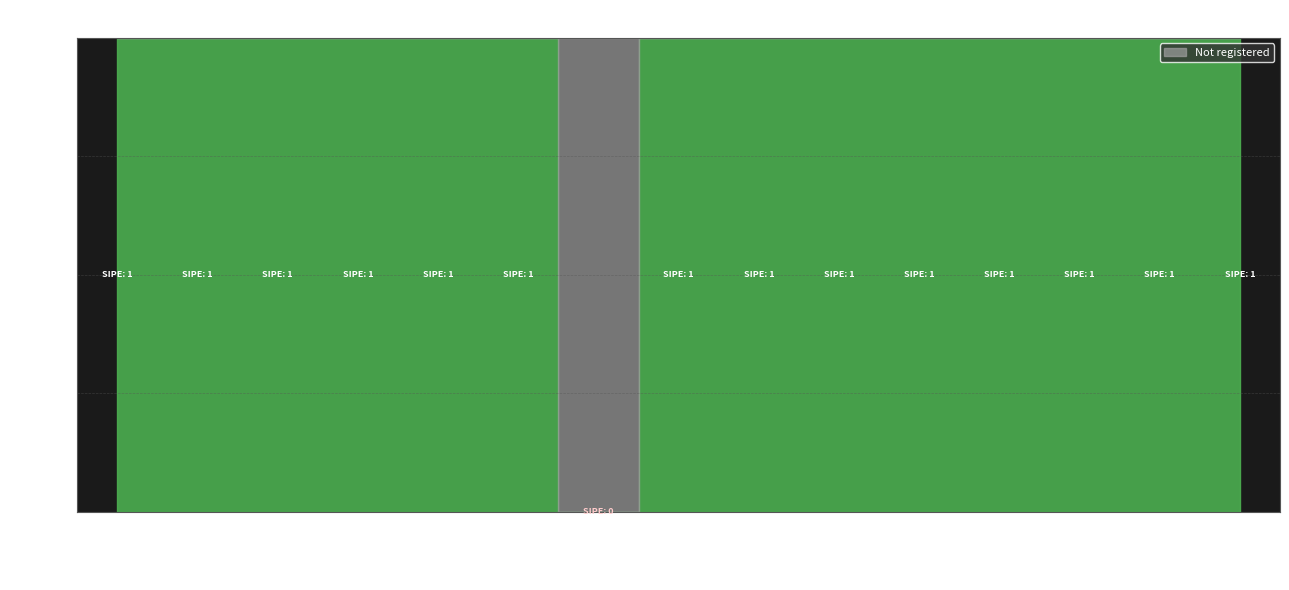

Rank the categories by value from lowest to highest.

247805, 247799, 247800, 247801, 247802, 247803, 247804, 247806, 247807, 247808, 247809, 247810, 247811, 247812, 247813